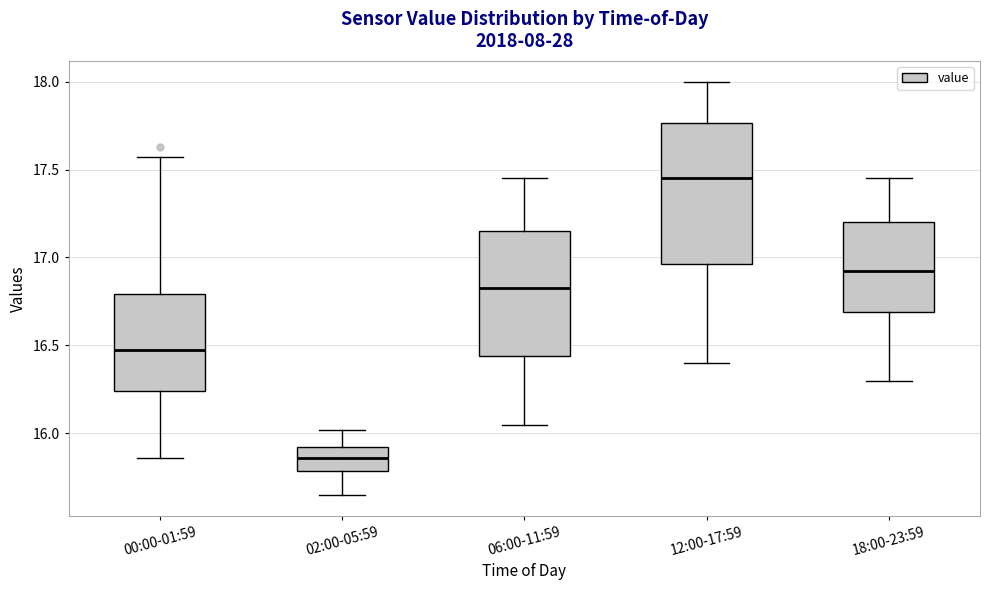

Reading left to right, transcribe this box plot: for each box, give where its median line is, the range the box spans, and where its two whiskers end, as read against the y-axis. The values are not printed on the chart, so give them approximately, as read against the axis.

00:00-01:59: median 16.50, box 16.25 to 16.80, whiskers 15.85 to 17.55
02:00-05:59: median 15.85, box 15.80 to 15.90, whiskers 15.65 to 16.00
06:00-11:59: median 16.85, box 16.45 to 17.15, whiskers 16.05 to 17.45
12:00-17:59: median 17.45, box 16.95 to 17.75, whiskers 16.40 to 18.00
18:00-23:59: median 16.95, box 16.70 to 17.20, whiskers 16.30 to 17.45